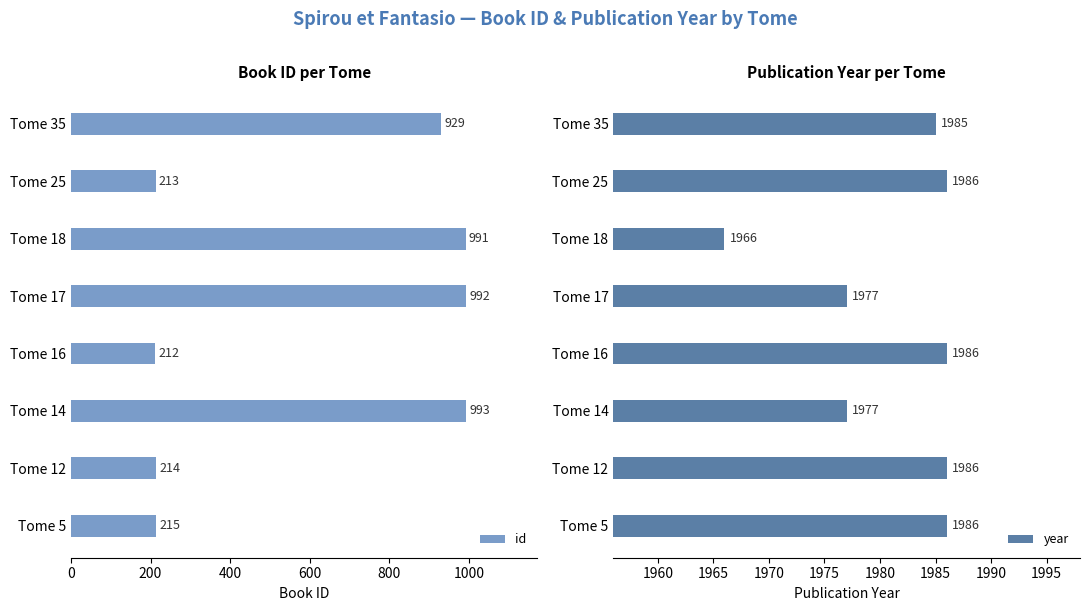

The value of id at Tome 14 is 1716. True or false?

False